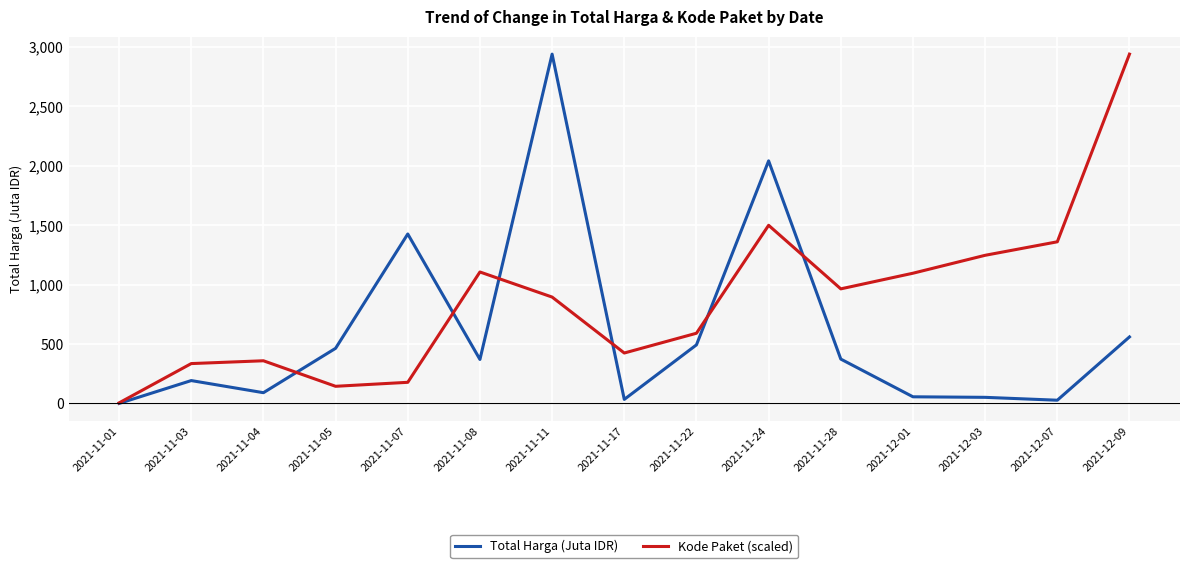

At which label does Kode Paket (scaled) reach its minimum?

2021-11-01